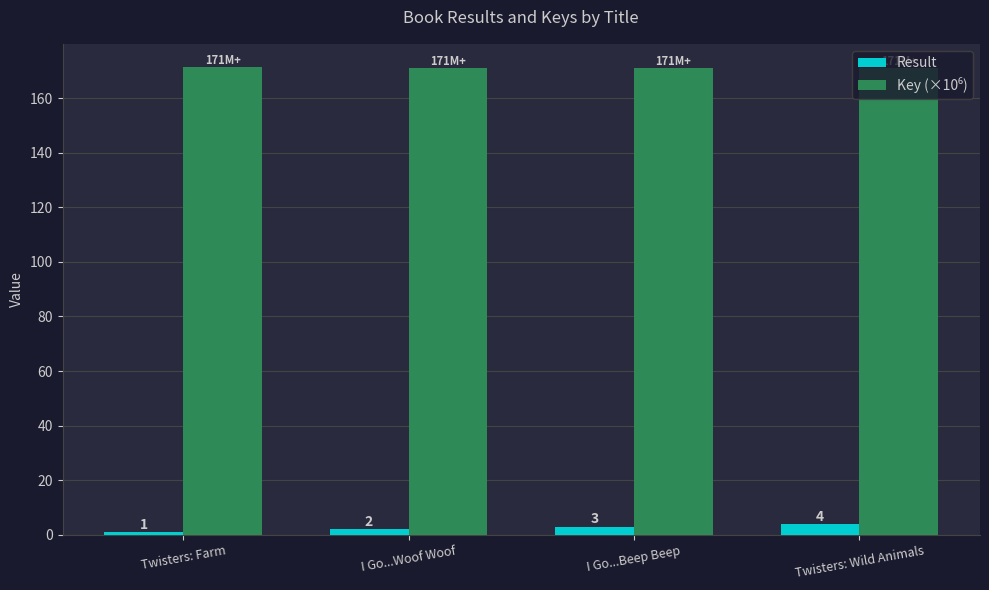

At which category is the sum across all series the highest?

Twisters: Wild Animals